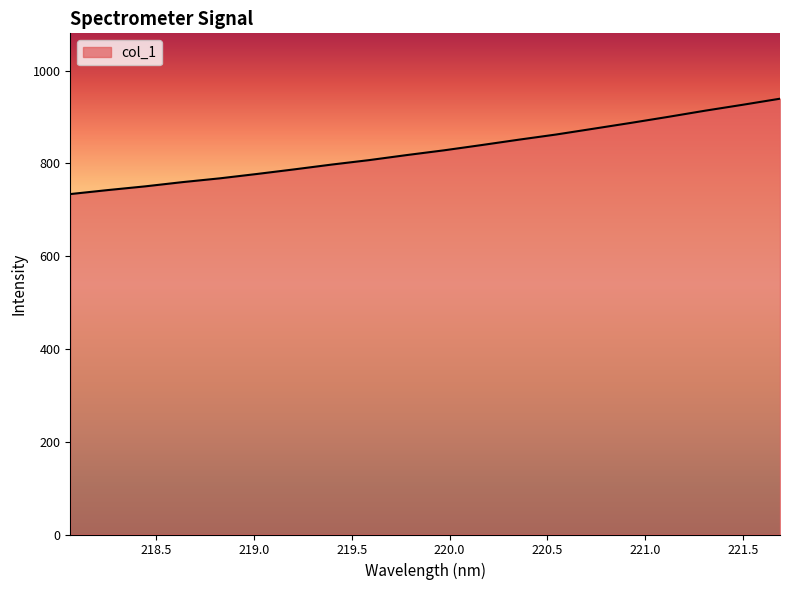

How many lines are shown in the chart?

1